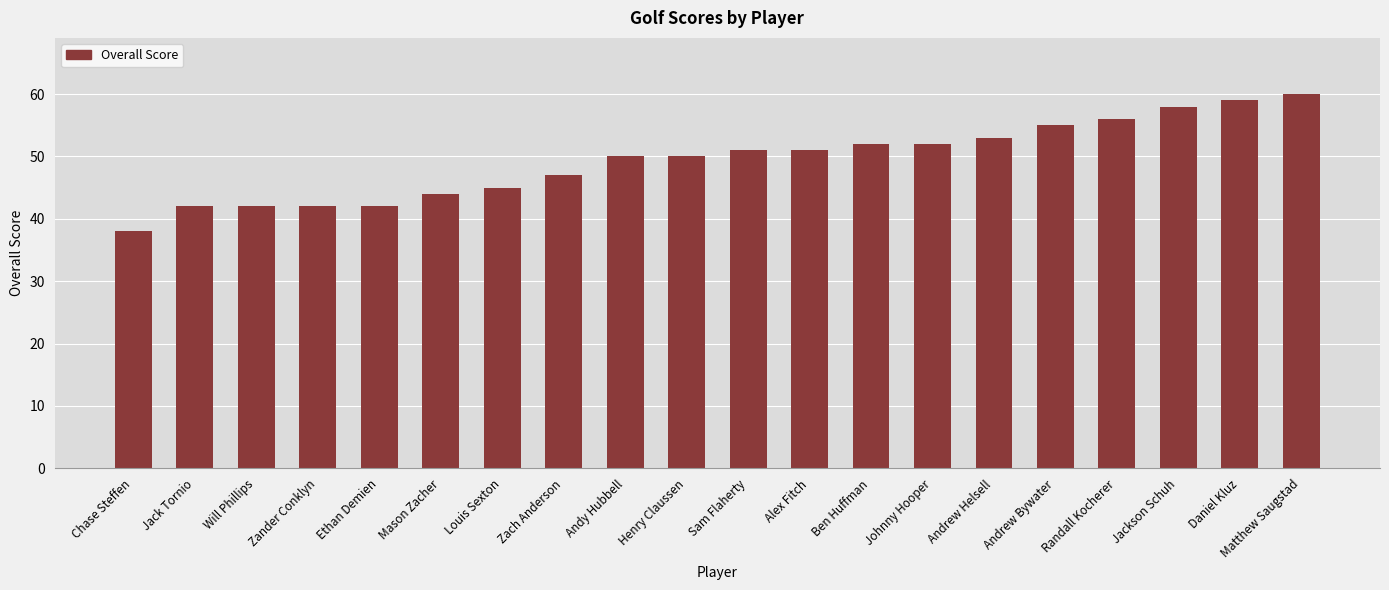

What is the value of the 2nd bar from the left?

42